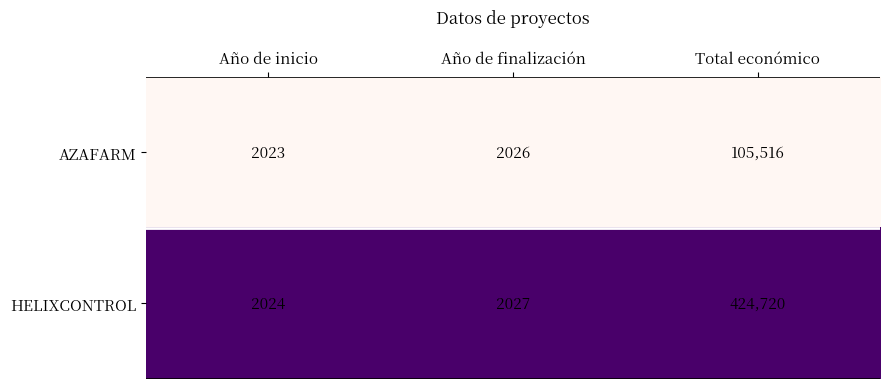

At which category is the sum across all series the highest?

Total económico